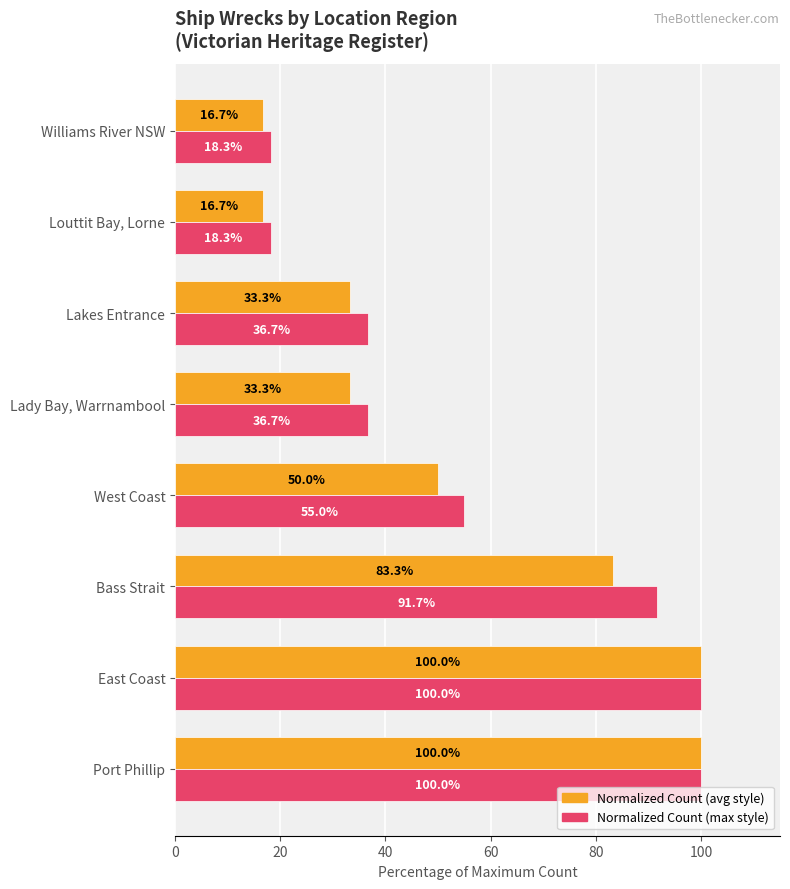

What is the greatest value displayed?

100.0